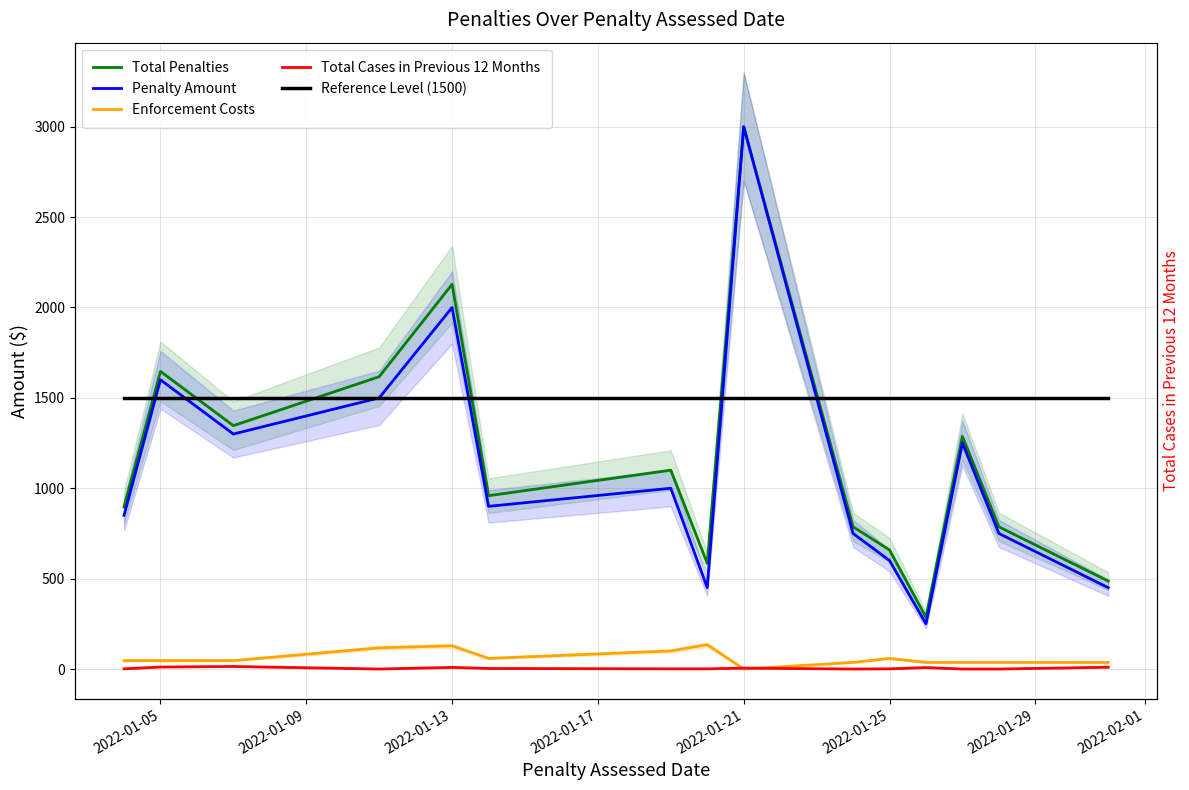

What is the average value of the Total Penalties series?

1171.3